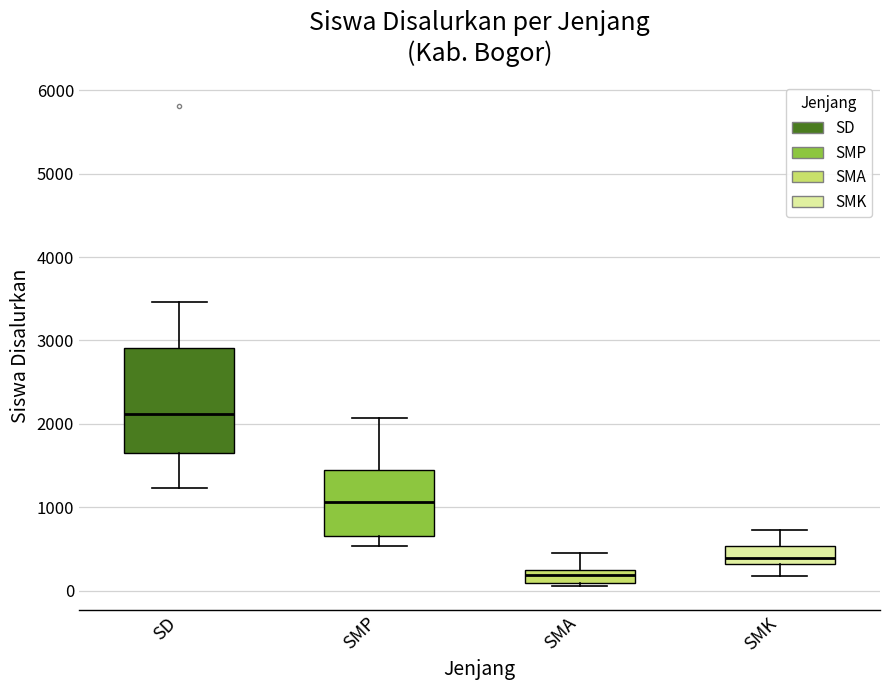

Where is the lower edge of the box for SMA on the y-axis? The values are not printed on the chart, so give them approximately, as read against the axis.

100